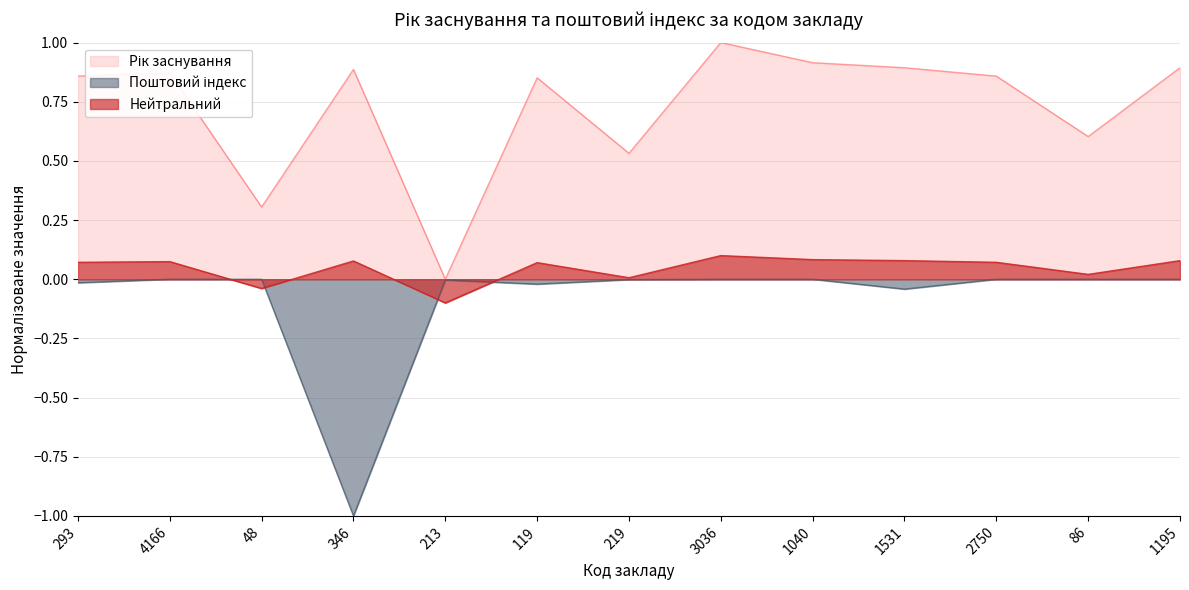

How many lines are shown in the chart?

3